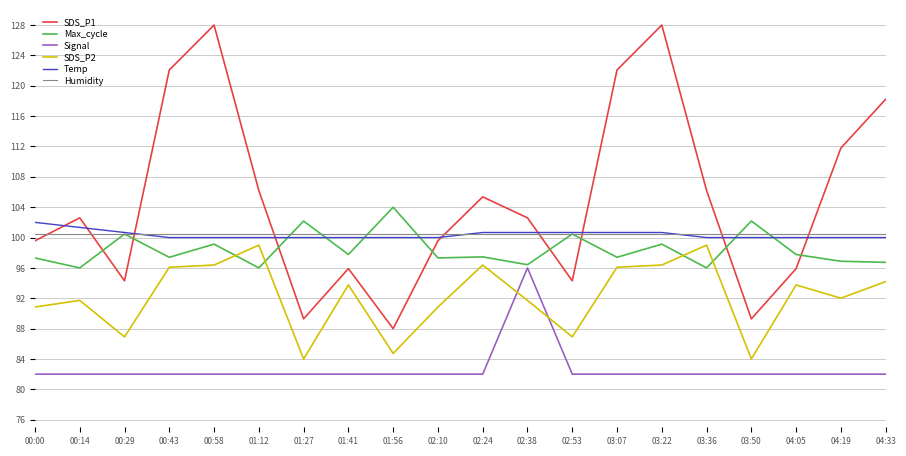

What is the total value across all series at 03:07?

598.7